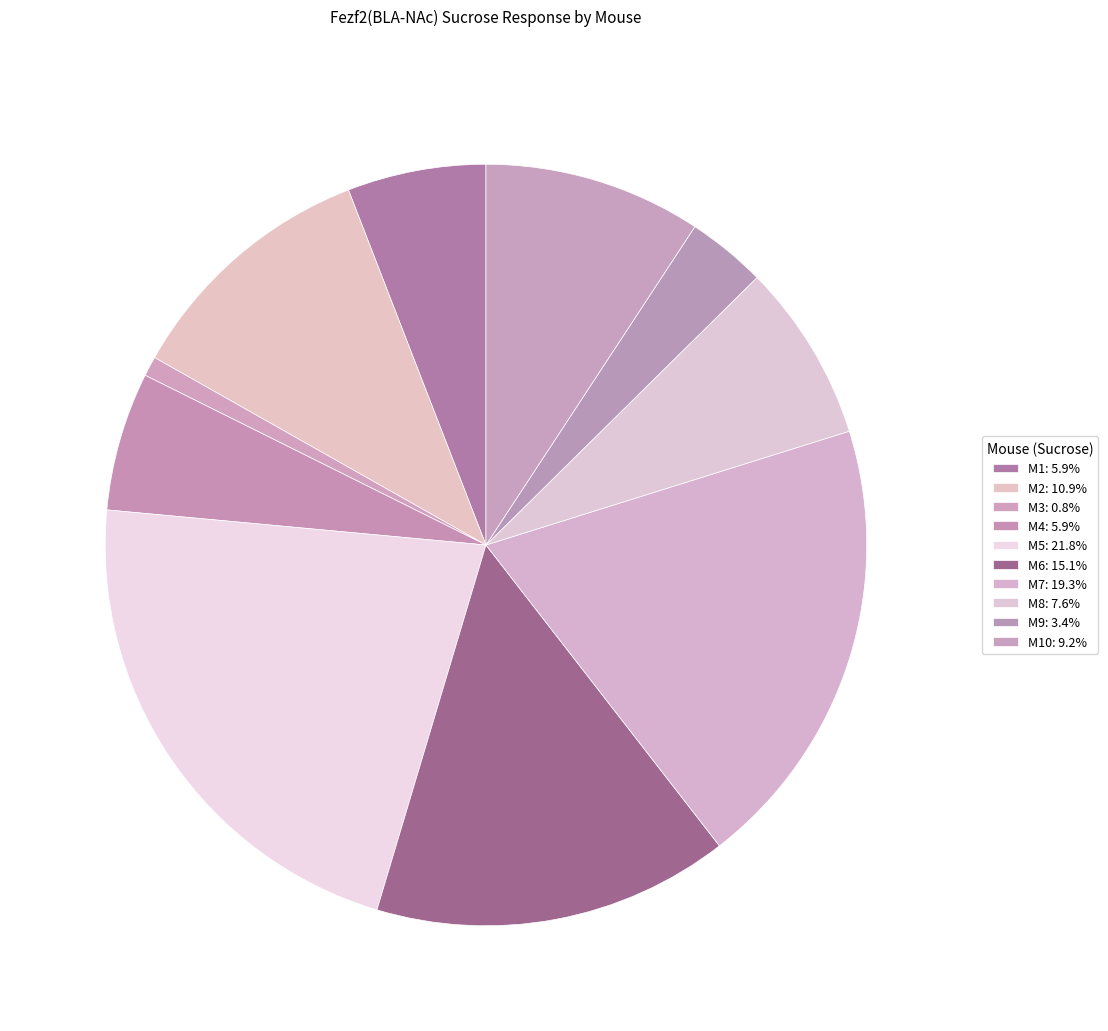

Rank the categories by value from highest to lowest.

M5, M7, M6, M2, M10, M8, M1, M4, M9, M3